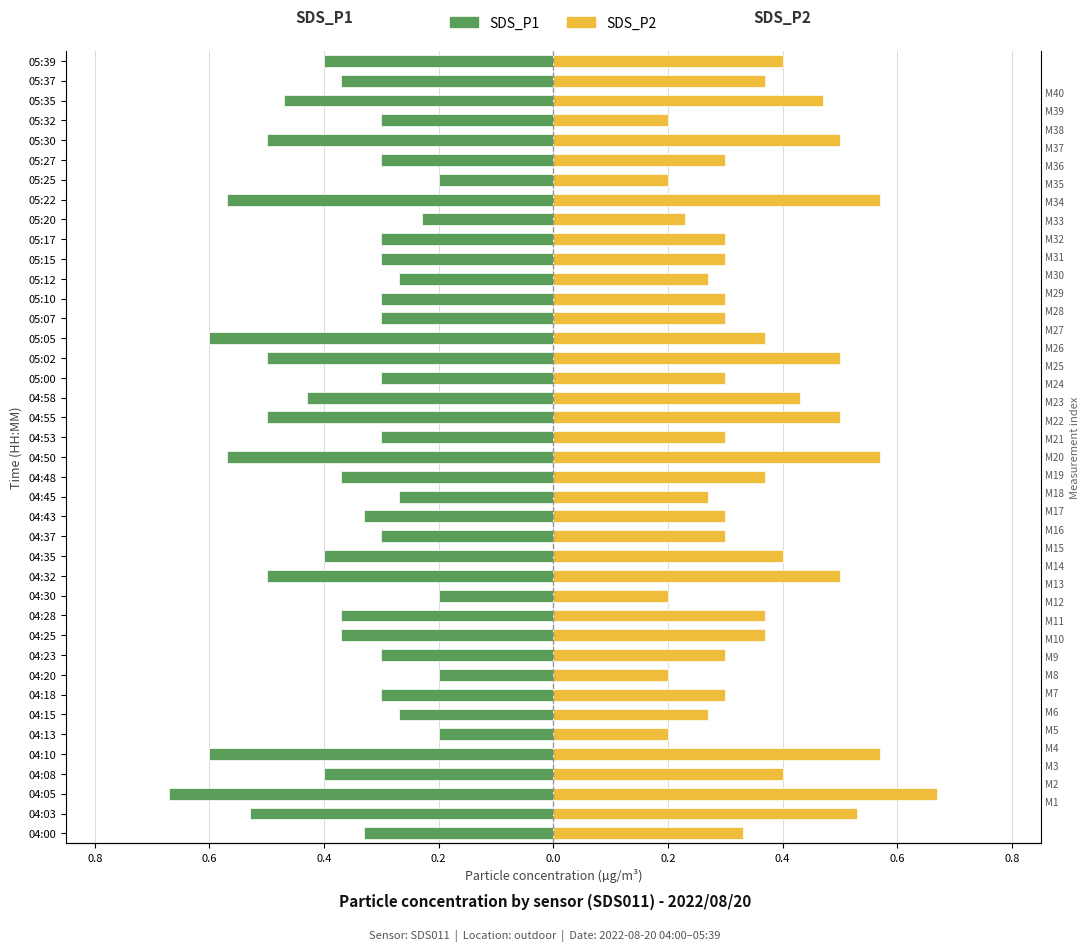

At how many categories does at least one series exceed 0?

40